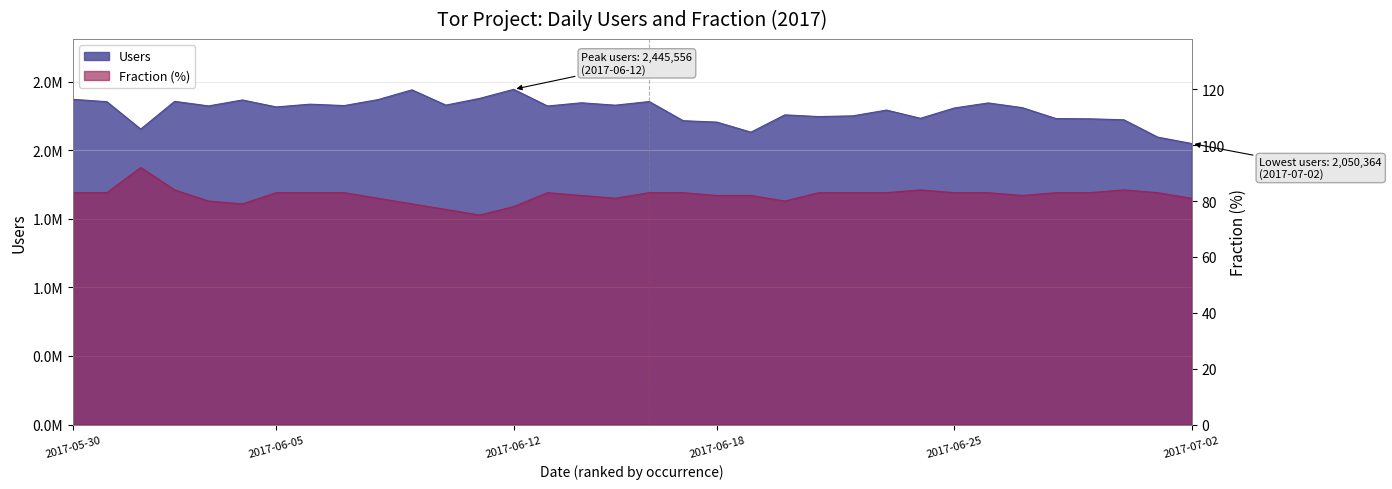

What is the maximum value shown in the chart?

2445556